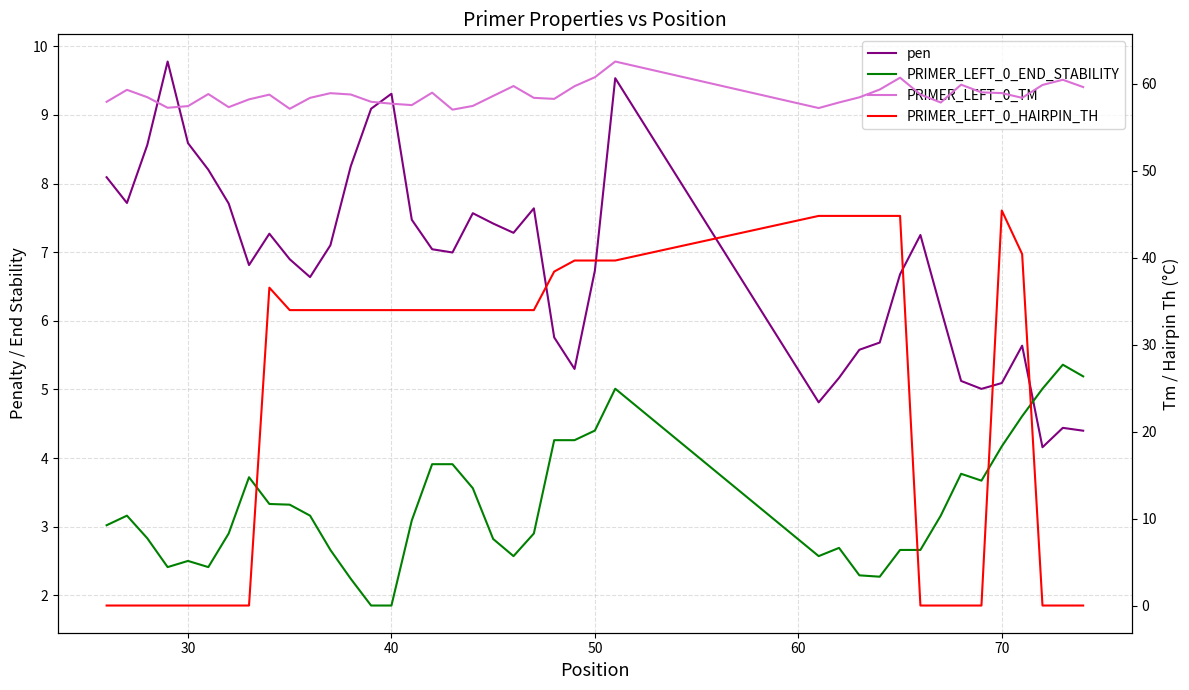

Reading left to right, extract all data points from this chart.

pen: 8.1	7.7	8.6	9.8	8.6	8.2	7.7	6.8	7.3	6.9	6.6	7.1	8.3	9.1	9.3	7.5	7.0	7.0	7.6	7.4	7.3	7.6	5.8	5.3	6.7	9.5	4.8	5.2	5.6	5.7	6.7	7.3	6.2	5.1	5.0	5.1	5.6	4.2	4.4	4.4
PRIMER_LEFT_0_END_STABILITY: 3.0	3.2	2.8	2.4	2.5	2.4	2.9	3.7	3.3	3.3	3.2	2.7	2.2	1.9	1.9	3.1	3.9	3.9	3.6	2.8	2.6	2.9	4.3	4.3	4.4	5.0	2.6	2.7	2.3	2.3	2.7	2.7	3.2	3.8	3.7	4.2	4.6	5.0	5.4	5.2
PRIMER_LEFT_0_TM: 57.9	59.3	58.4	57.2	57.4	58.8	57.3	58.2	58.7	57.1	58.4	58.9	58.7	57.9	57.7	57.5	59.0	57.0	57.4	58.6	59.7	58.4	58.2	59.7	60.7	62.5	57.2	57.8	58.4	59.3	60.7	58.7	57.8	59.9	59.0	58.9	58.4	59.8	60.4	59.6
PRIMER_LEFT_0_HAIRPIN_TH: 0.0	0.0	0.0	0.0	0.0	0.0	0.0	0.0	36.5	34.0	34.0	34.0	34.0	34.0	34.0	34.0	34.0	34.0	34.0	34.0	34.0	34.0	38.4	39.7	39.7	39.7	44.8	44.8	44.8	44.8	44.8	0.0	0.0	0.0	0.0	45.4	40.4	0.0	0.0	0.0